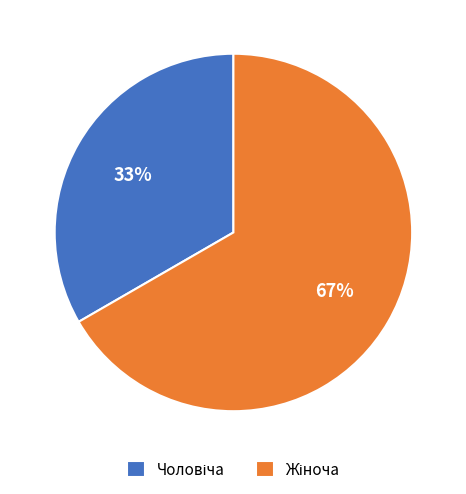

To the nearest percent, what is the average slice percentage?

50%